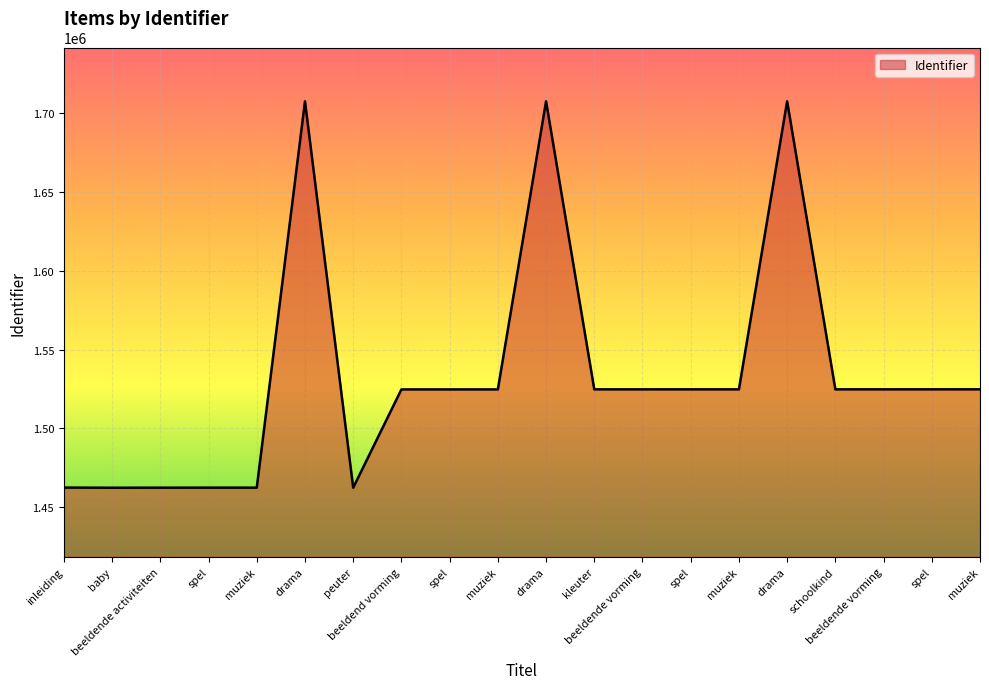

The chart shows a value of 2005129 at kleuter. True or false?

False